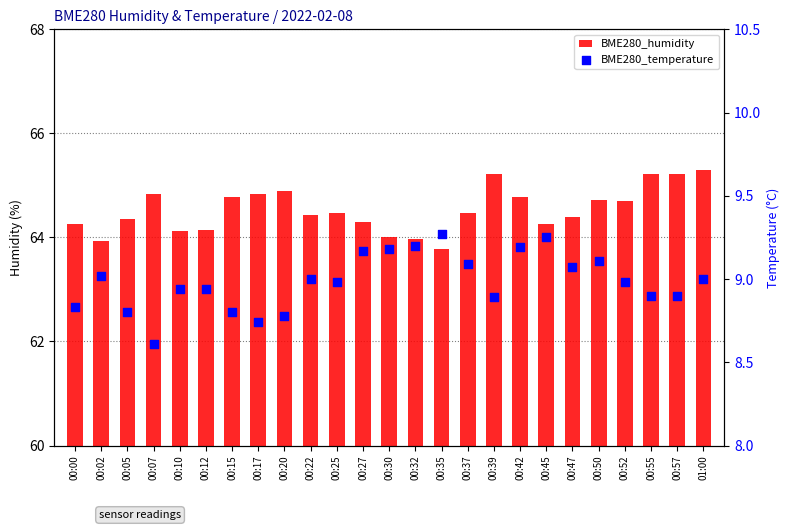

What are all the series names shown in the legend?

BME280_humidity, BME280_temperature